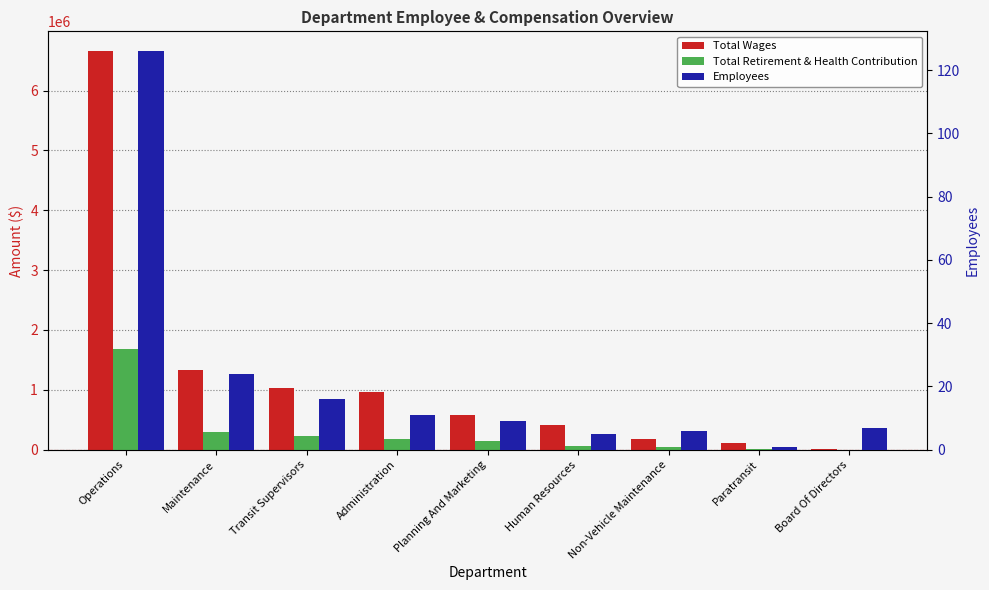

The value of Employees at Administration is 11. True or false?

True